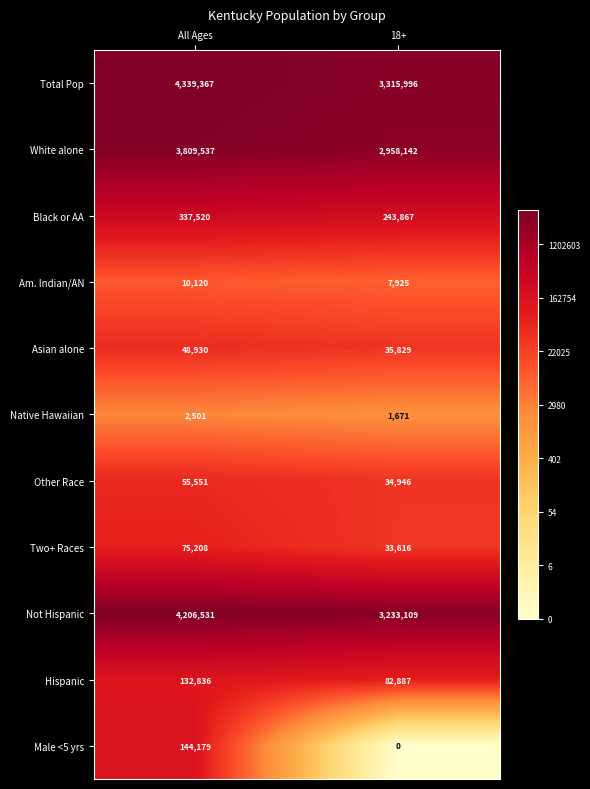

Which series has the widest spread of values?

Total Pop